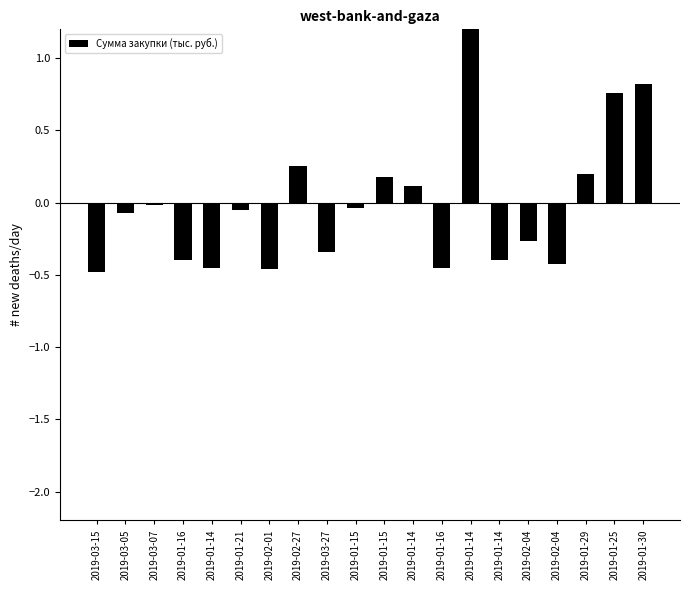

What is the minimum value shown in the chart?

-0.5